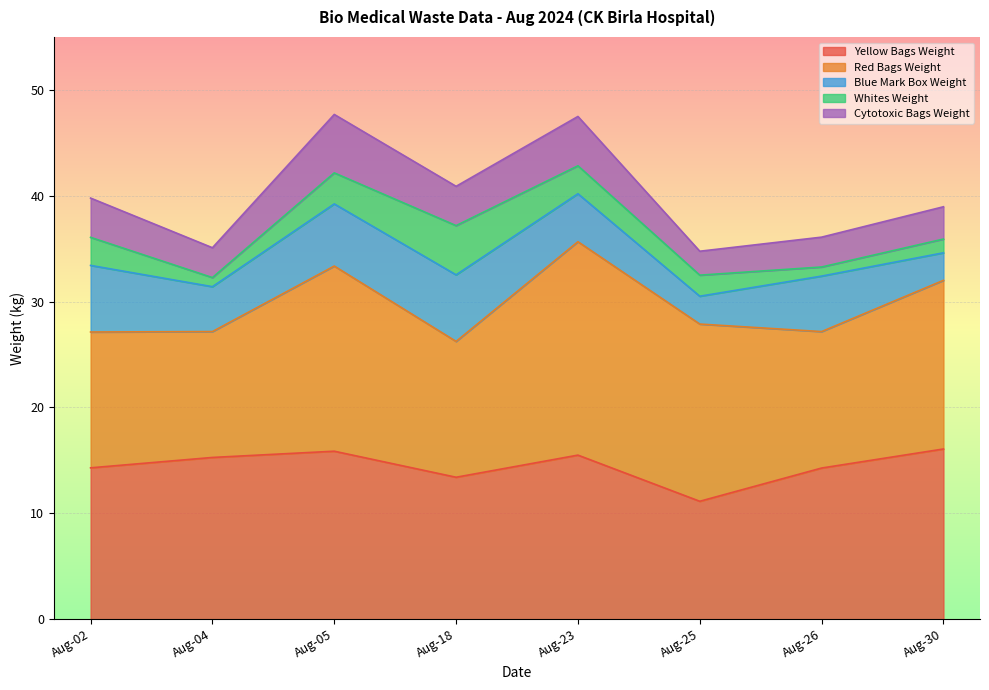

The Blue Mark Box Weight series shows 4.2 at Aug-04. True or false?

True